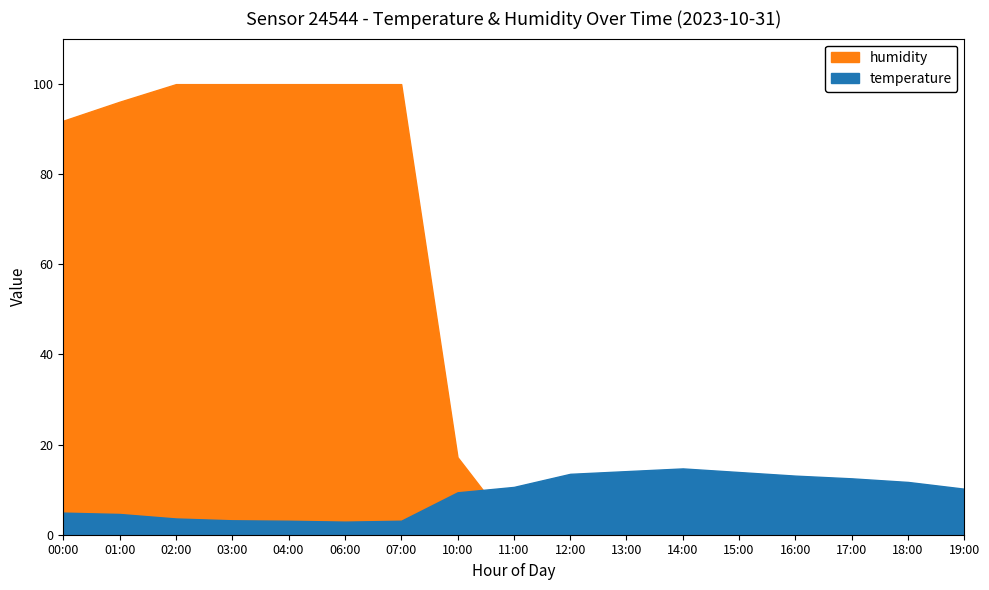

The temperature series shows 14.6 at 10:00. True or false?

False